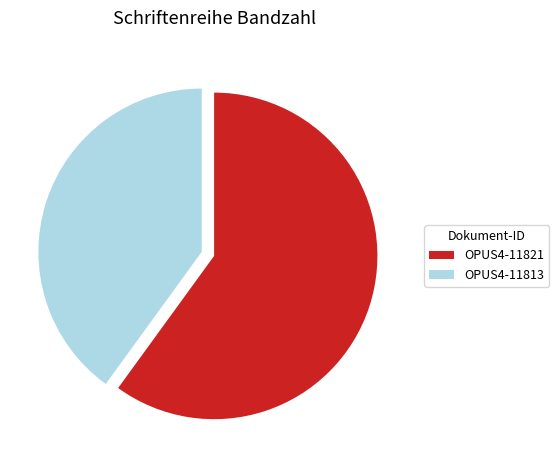

Which slice is the largest?

OPUS4-11821